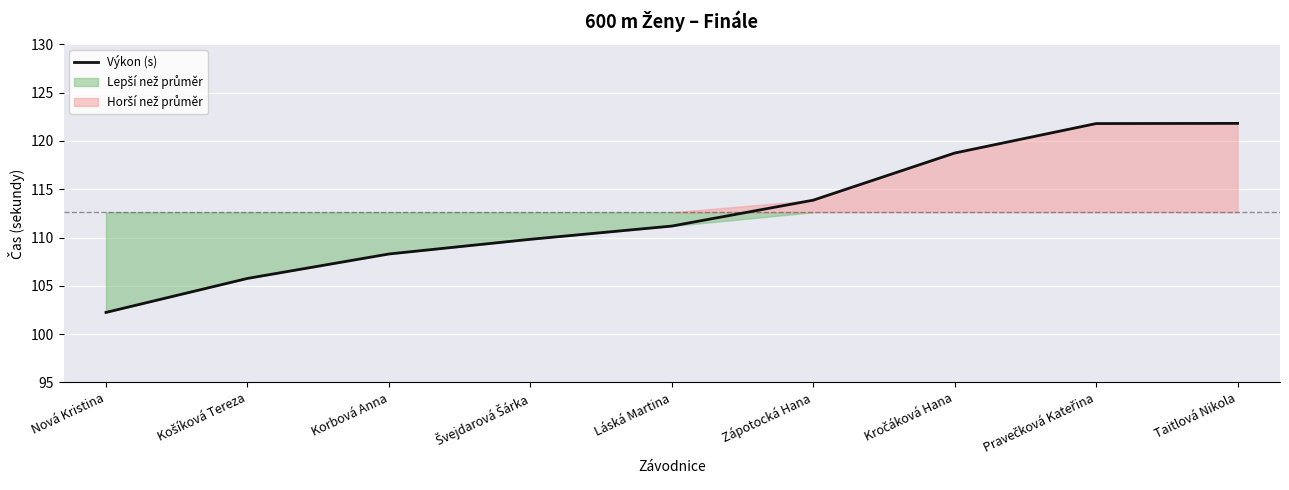

True or false: there are more than 1 points higher than both neighbors.

False